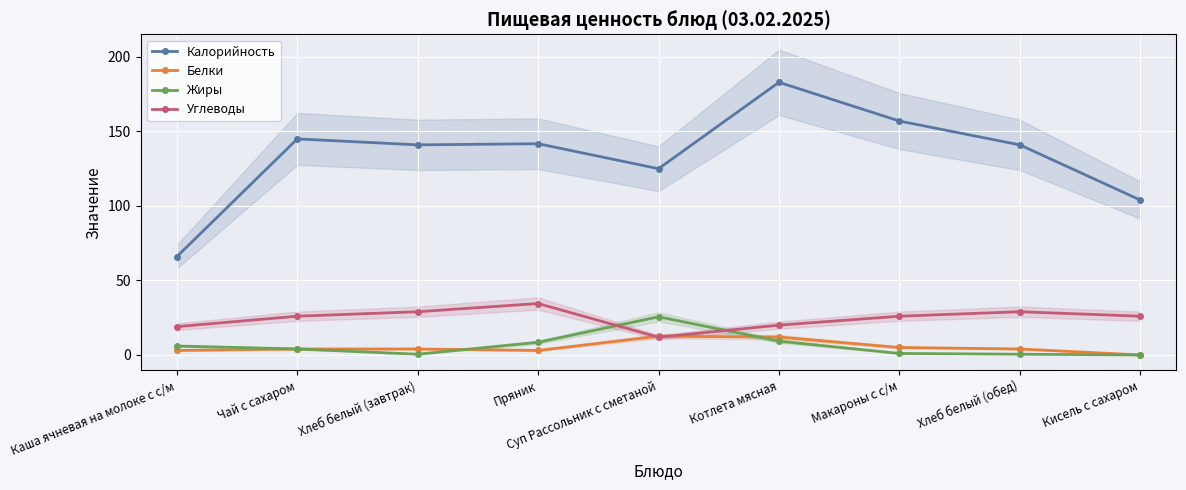

Which series changed the most between Хлеб белый (обед) and Кисель с сахаром?

Калорийность